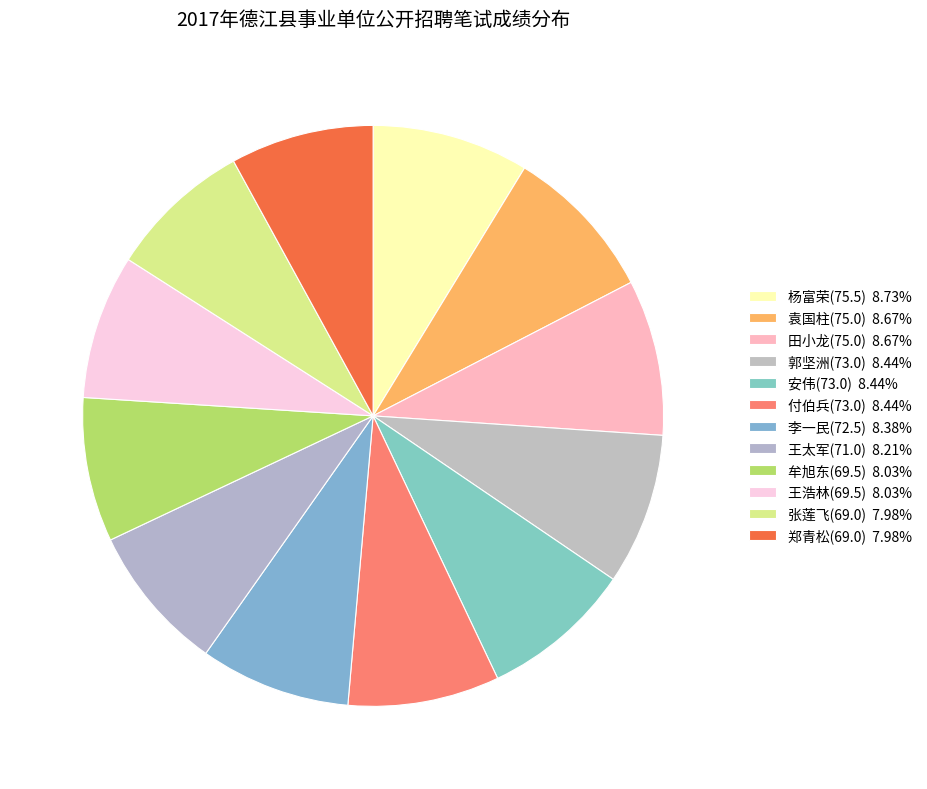

What percentage is the 袁国柱(75.0) slice, to the nearest percent?

9%